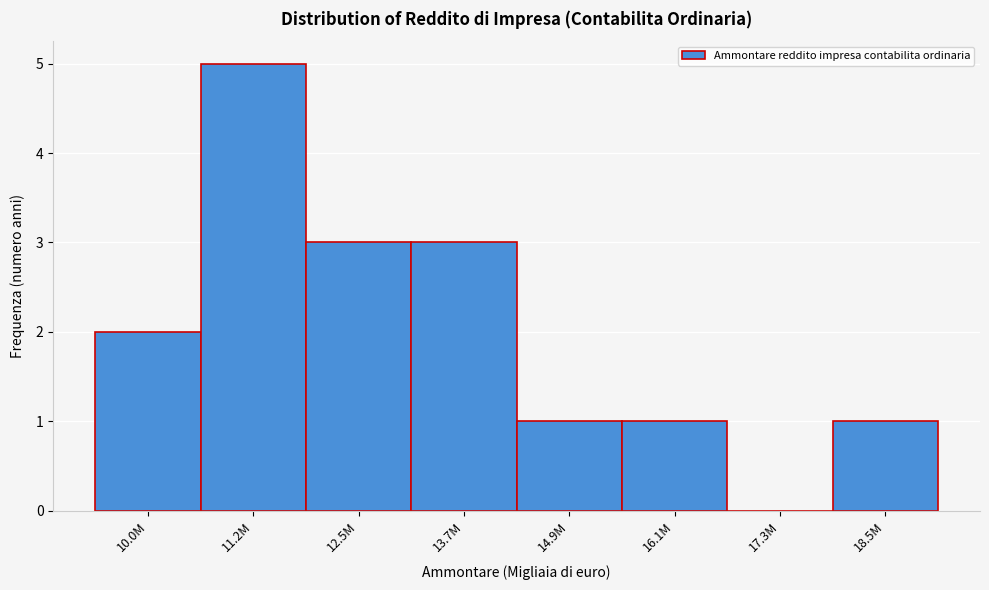

Reading left to right, list all the values displayed in this chart.

10.0M=2	11.2M=5	12.5M=3	13.7M=3	14.9M=1	16.1M=1	17.3M=0	18.5M=1